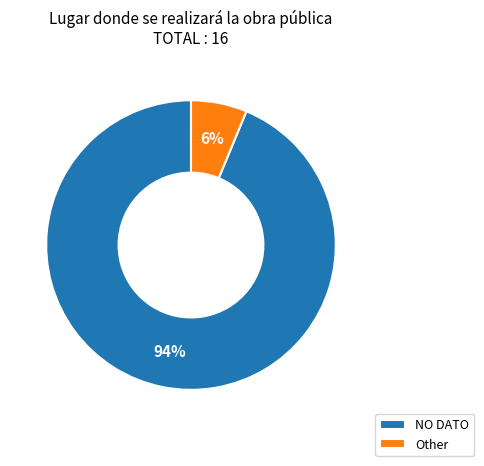

Which slice is the smallest?

Other